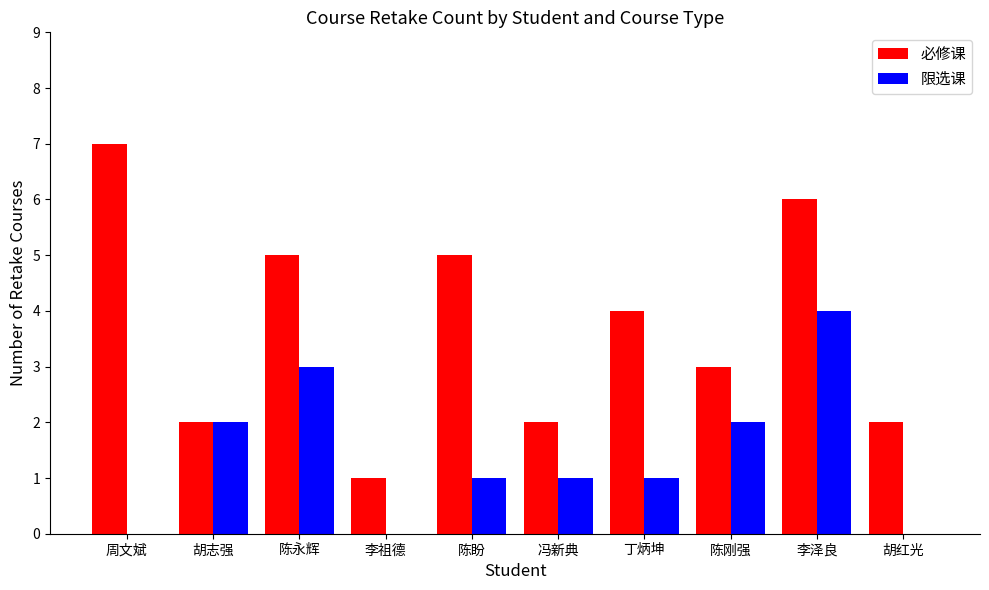

What is the total value across all series at 周文斌?

7